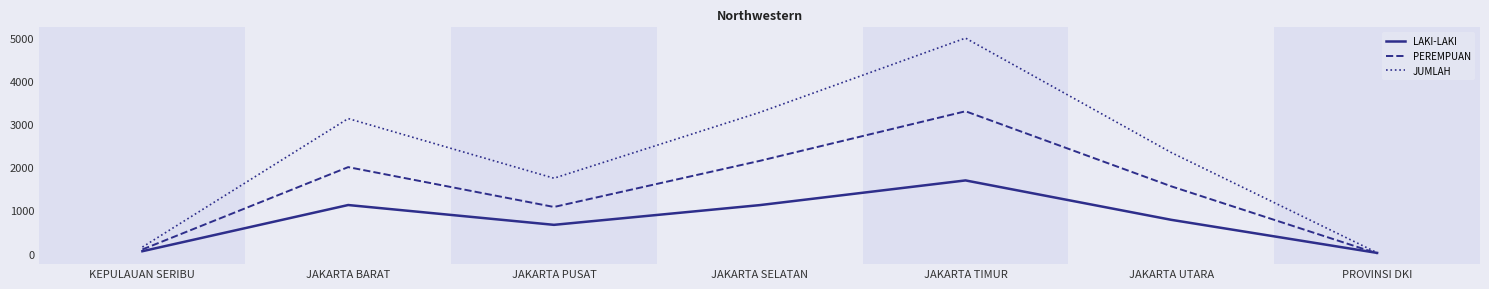

Which series has the largest range (max minus min)?

JUMLAH